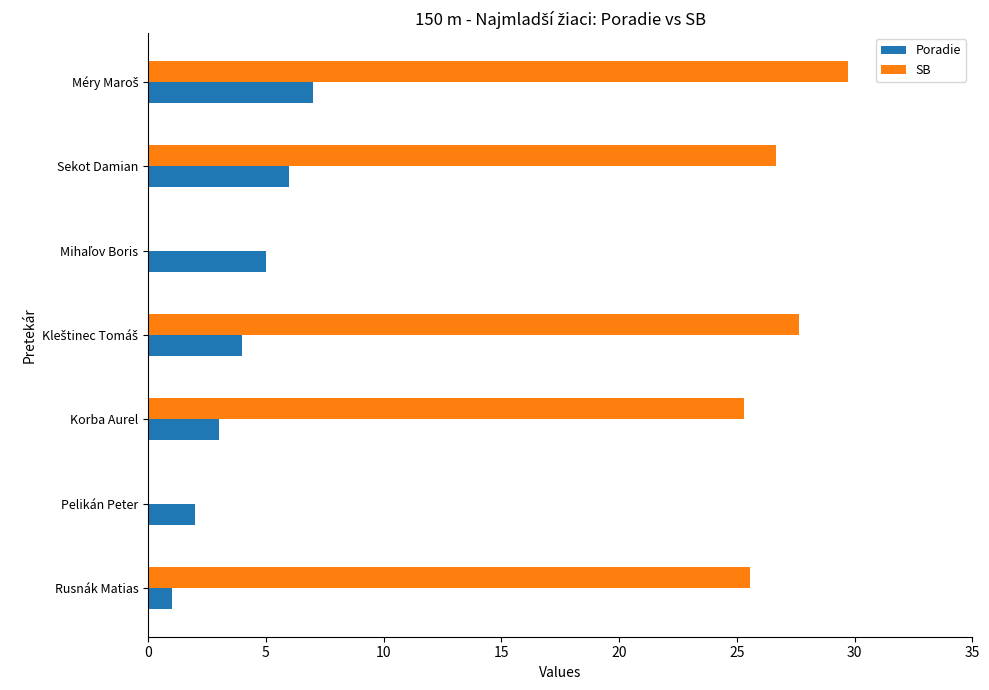

What is the sum of all Poradie values?

28.0